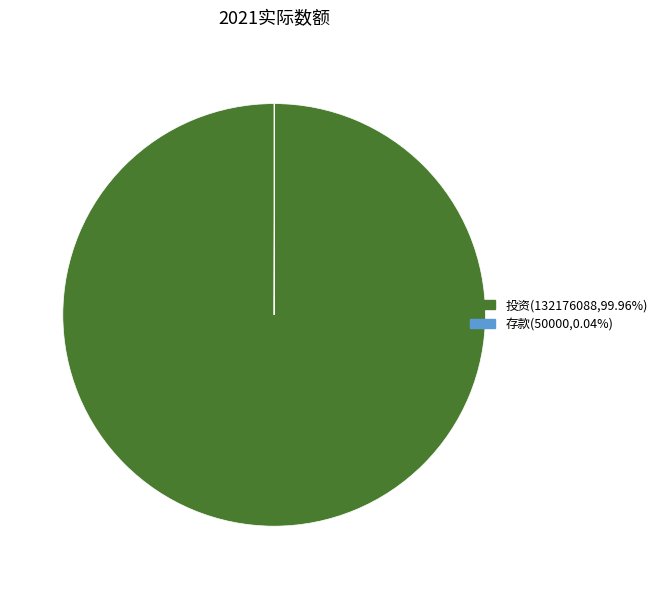

Does 投资(132176088,99.96%) represent more than half of the total?

Yes